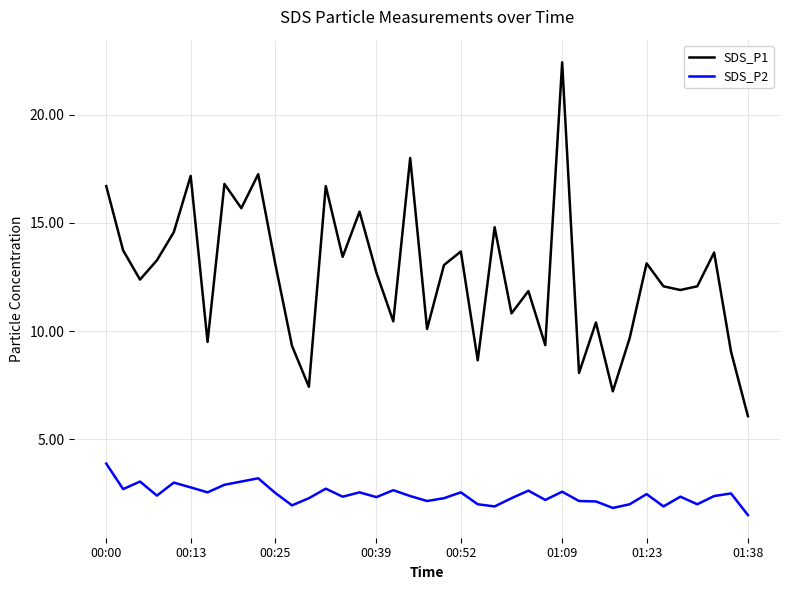

What is the difference between the maximum and minimum values in the SDS_P2 series?

2.4